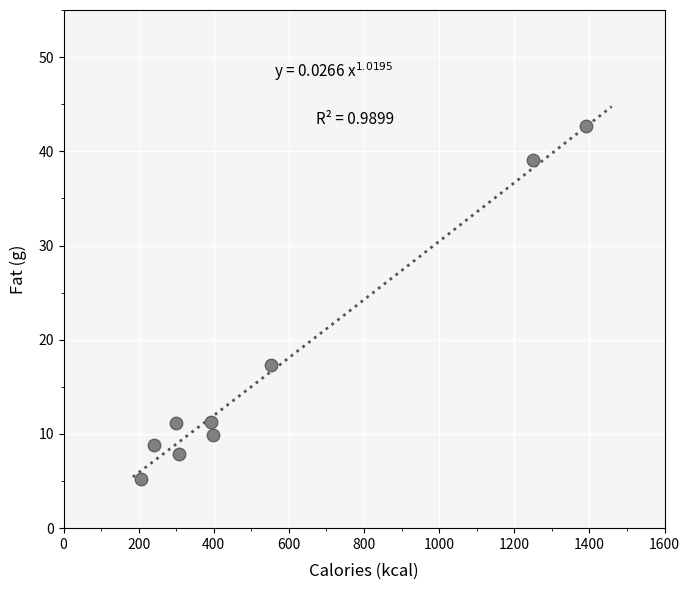

What is the range of Y values (max minus min)?

37.4